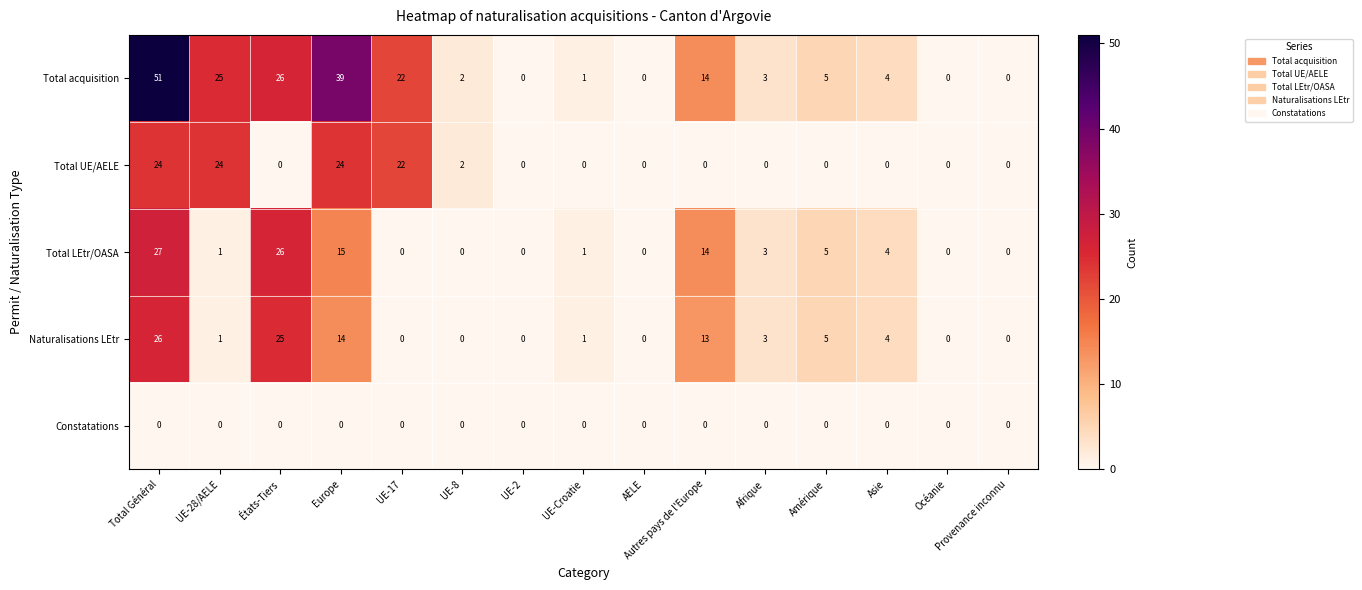

What is the approximate value of Total acquisition at UE-17?

22